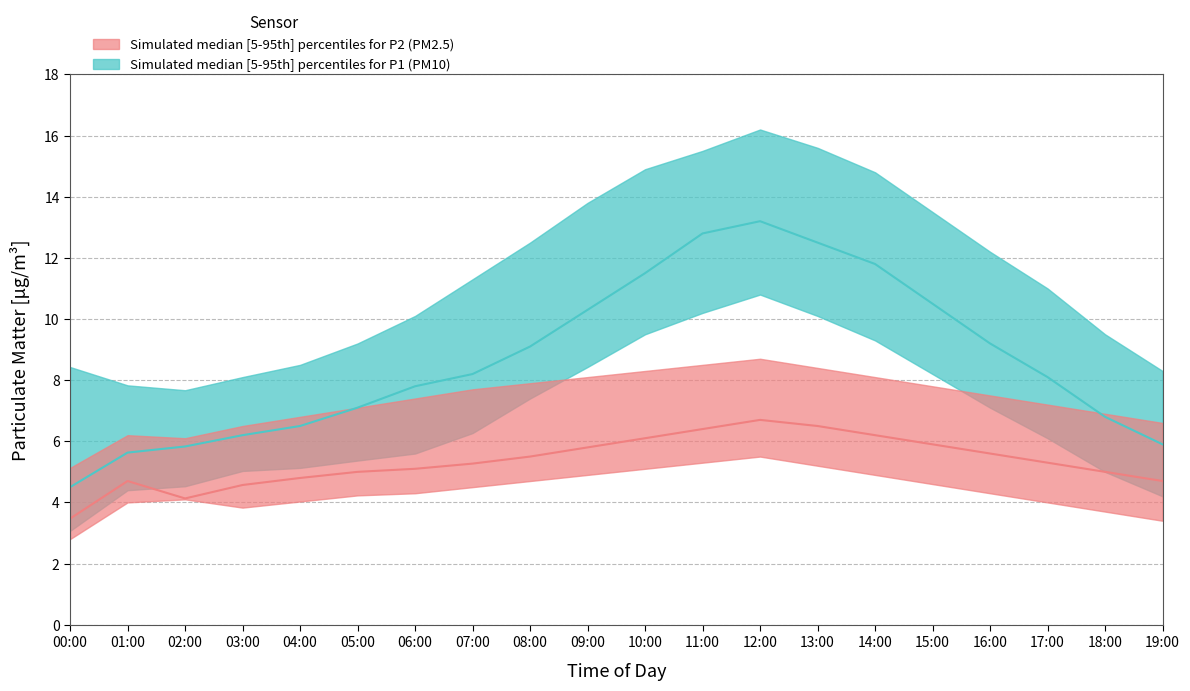

Reading right to left, extract all data points from this chart.

P1_median: 5.9	6.8	8.1	9.2	10.5	11.8	12.5	13.2	12.8	11.5	10.3	9.1	8.2	7.8	7.1	6.5	6.2	5.8	5.6	4.5
P1_low: 4.2	5.0	6.1	7.1	8.2	9.3	10.1	10.8	10.2	9.5	8.4	7.4	6.3	5.6	5.4	5.1	5.0	4.5	4.4	3.1
P1_high: 8.3	9.5	11.0	12.2	13.5	14.8	15.6	16.2	15.5	14.9	13.8	12.5	11.3	10.1	9.2	8.5	8.1	7.7	7.8	8.4
P2_median: 4.7	5.0	5.3	5.6	5.9	6.2	6.5	6.7	6.4	6.1	5.8	5.5	5.3	5.1	5.0	4.8	4.6	4.1	4.7	3.5
P2_low: 3.4	3.7	4.0	4.3	4.6	4.9	5.2	5.5	5.3	5.1	4.9	4.7	4.5	4.3	4.2	4.0	3.8	4.1	4.0	2.8
P2_high: 6.6	6.9	7.2	7.5	7.8	8.1	8.4	8.7	8.5	8.3	8.1	7.9	7.7	7.4	7.1	6.8	6.5	6.1	6.2	5.1